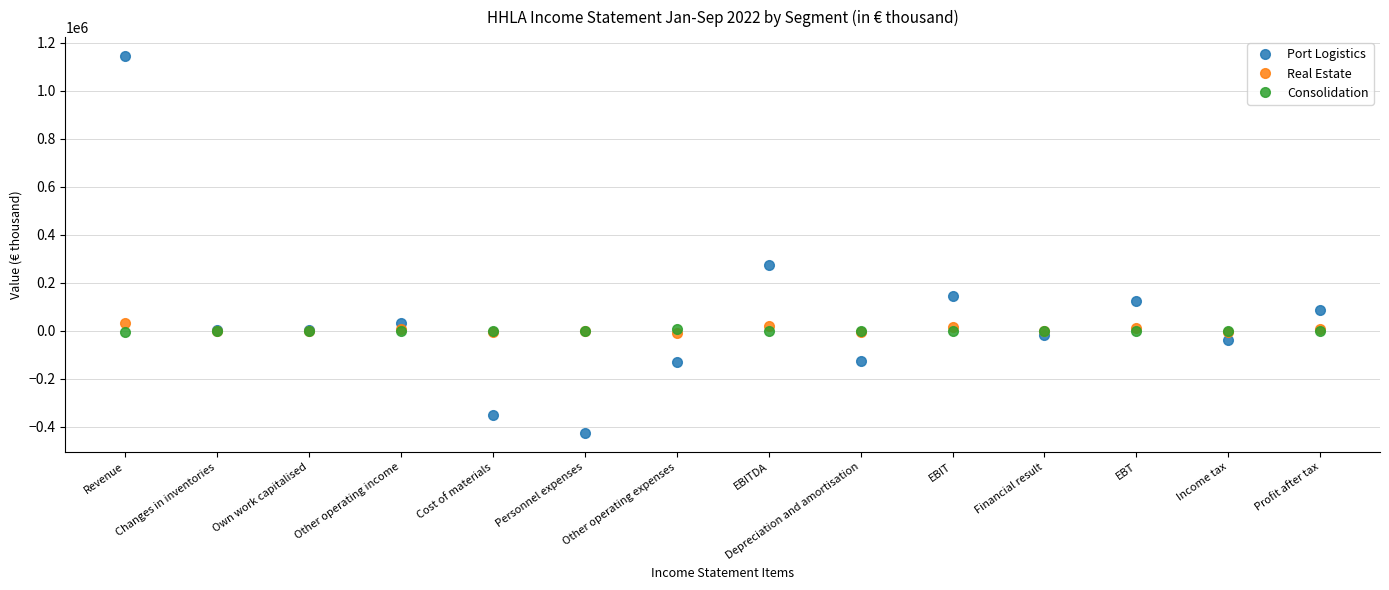

At which category is the sum across all series the highest?

Revenue